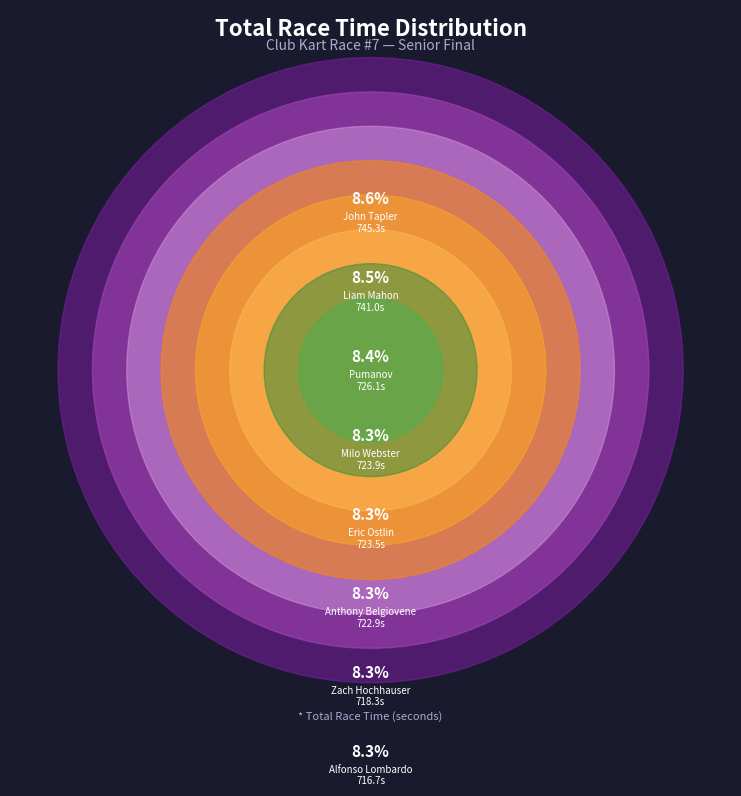

To the nearest percent, what percentage of the pie is Vincent Carey?

8%